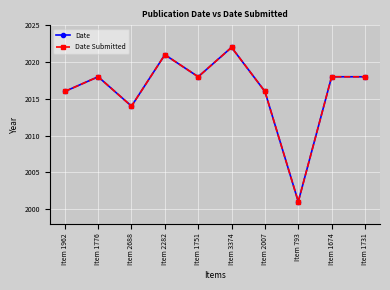

Does the chart have visible grid lines?

Yes